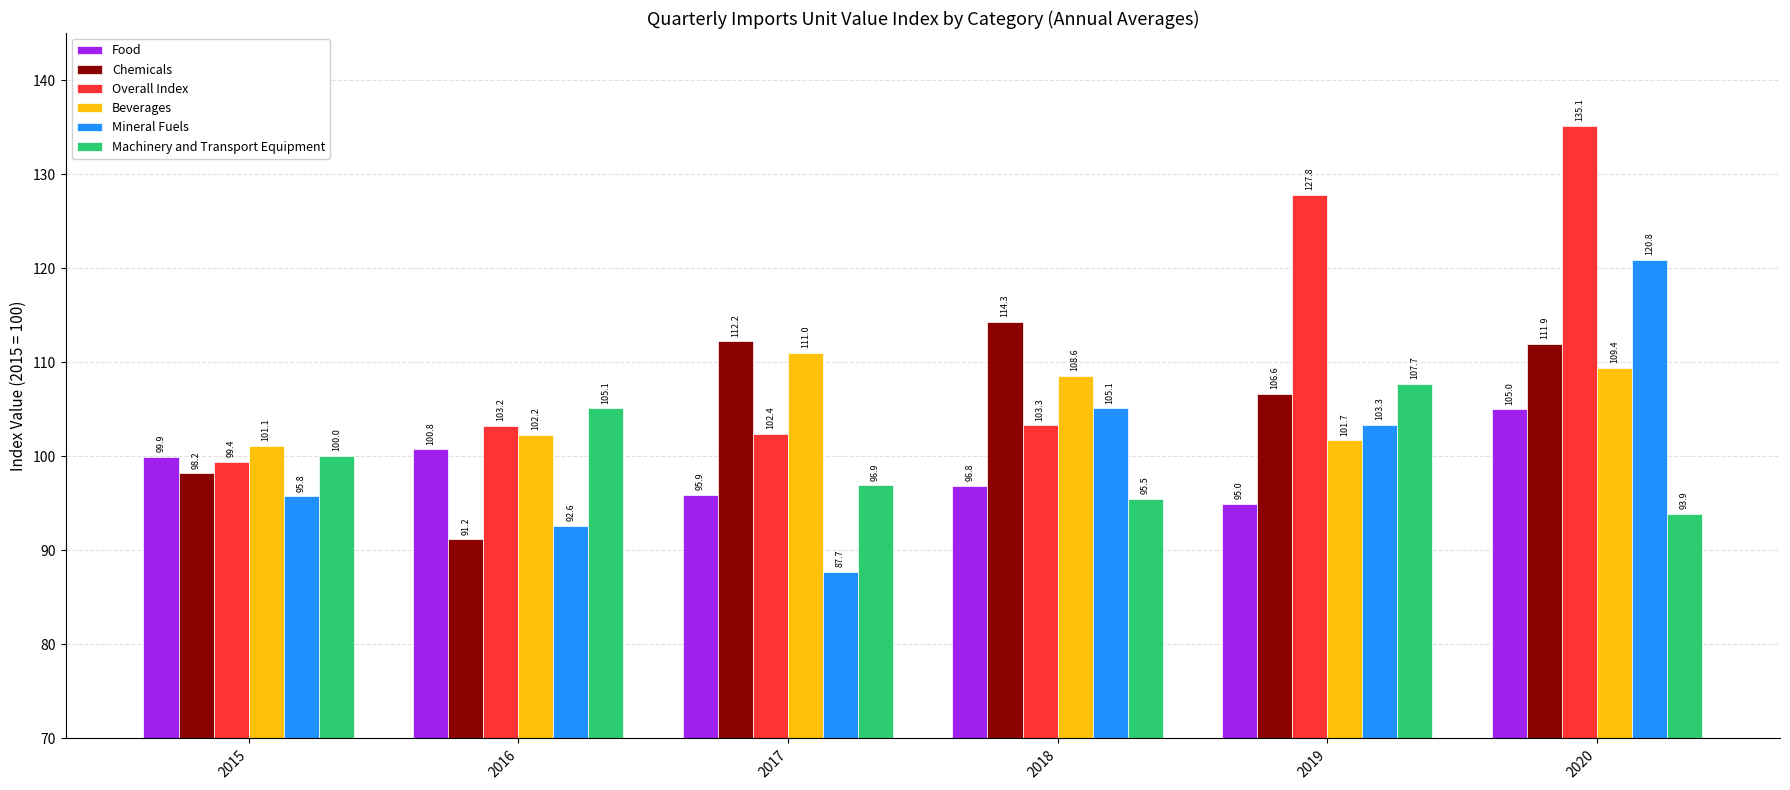

At 2017, list the series in order from smallest to largest.

Mineral Fuels, Food, Machinery and Transport Equipment, Overall Index, Beverages, Chemicals